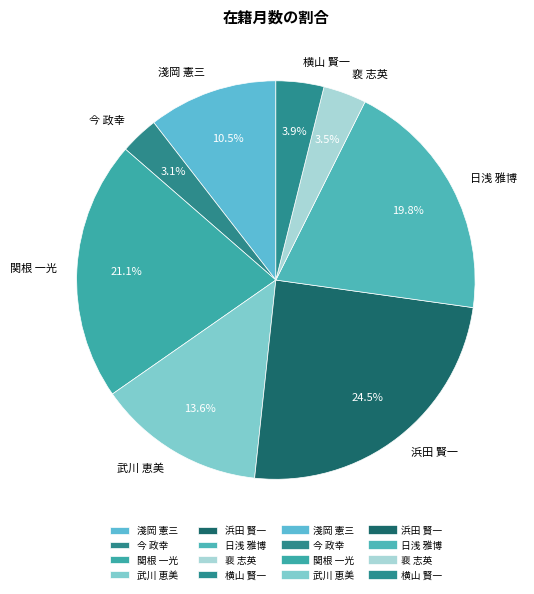

How many slices are in this pie chart?

8